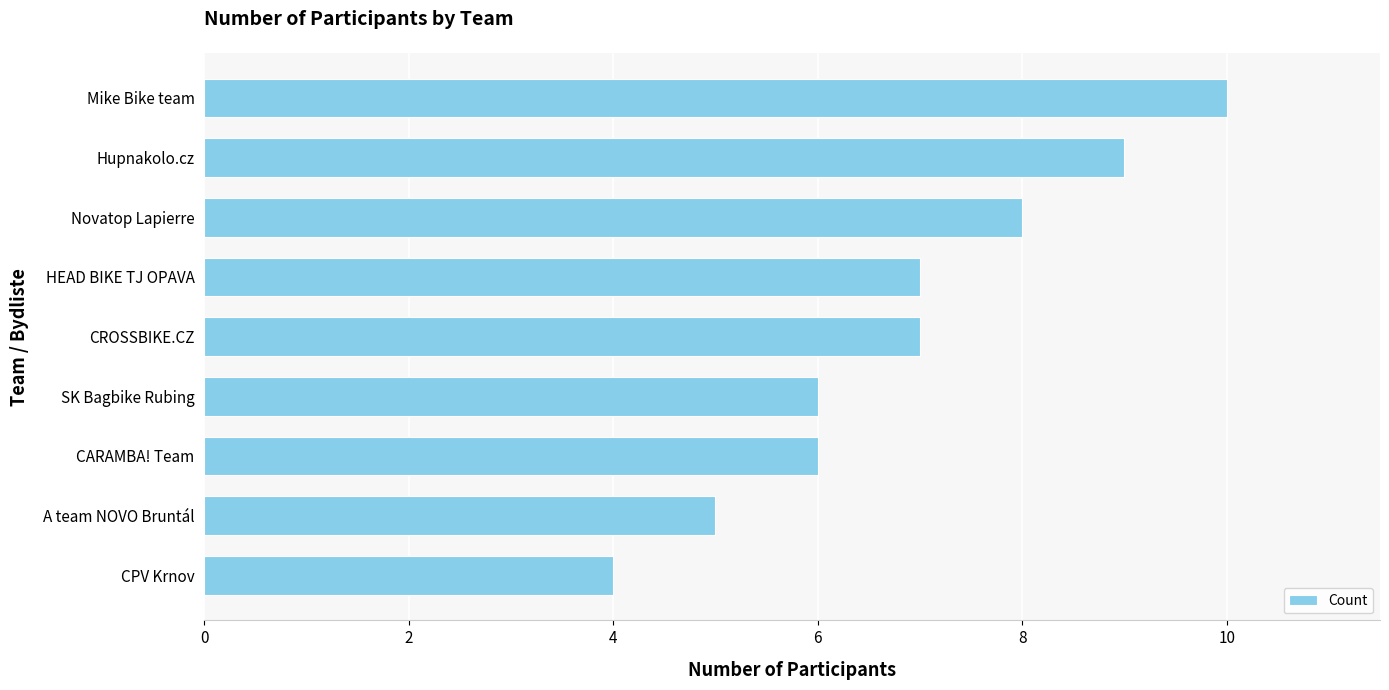

What is the greatest value displayed?

10